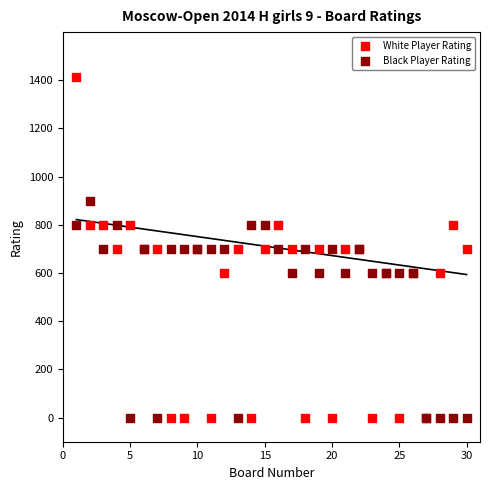

Which series reaches the maximum Y coordinate?

White Player Rating